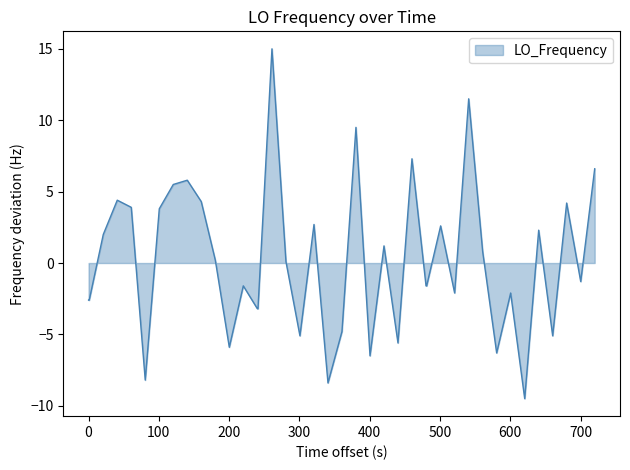

What is the greatest value displayed?

15.0